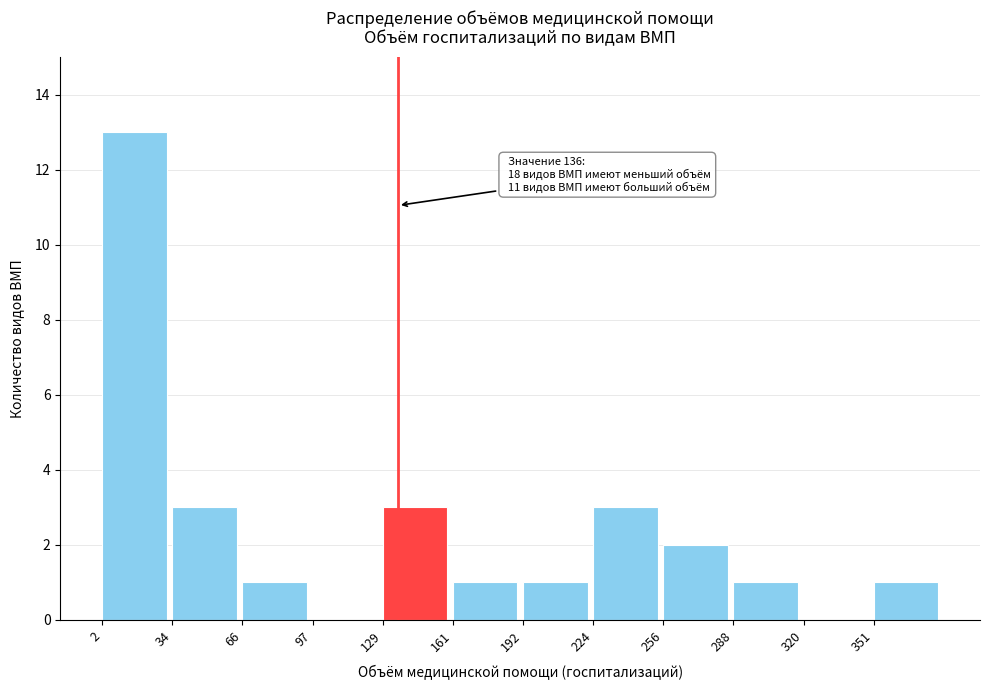

Which range on the x-axis has the tallest bar?

0 to 35